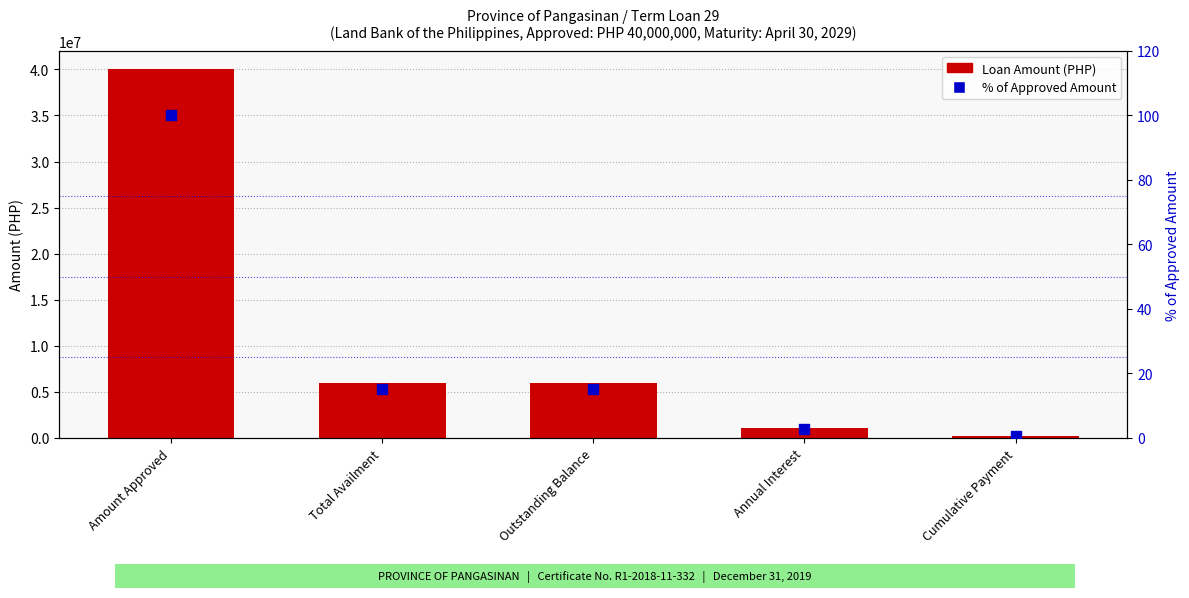

Which series has the largest total across all categories?

Loan Amount (PHP)